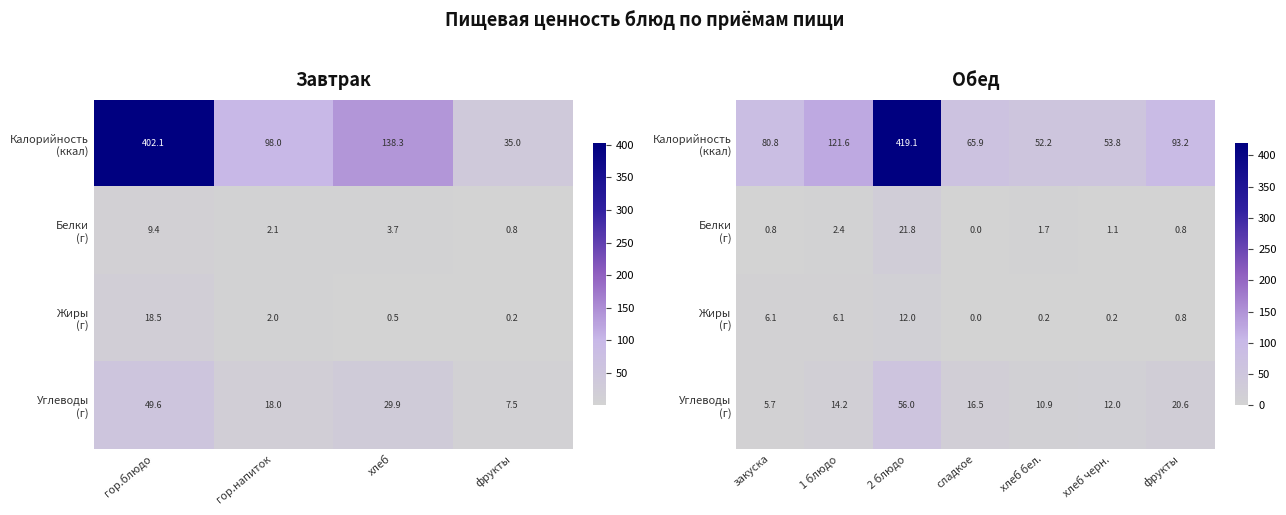

The value of Углеводы (г) at 1 блюдо is 24.3. True or false?

False